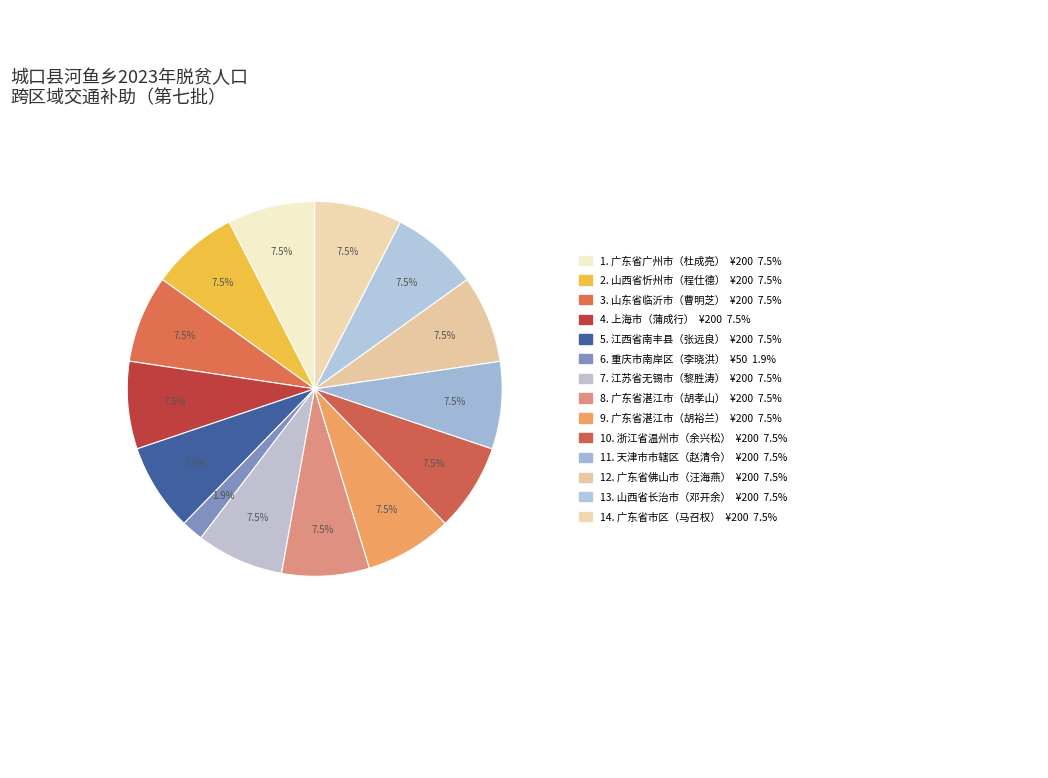

How many slices are in this pie chart?

14